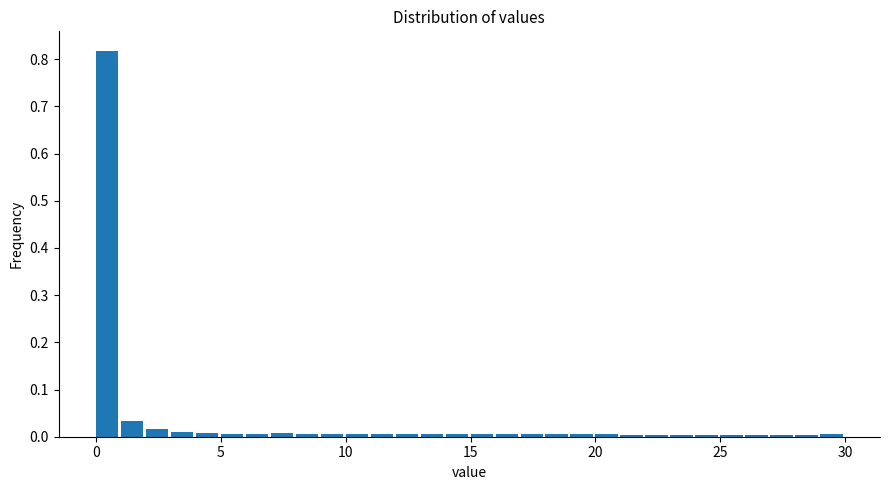

Read against the x-axis, roughly where is the centre of the tallest bar?

0.5